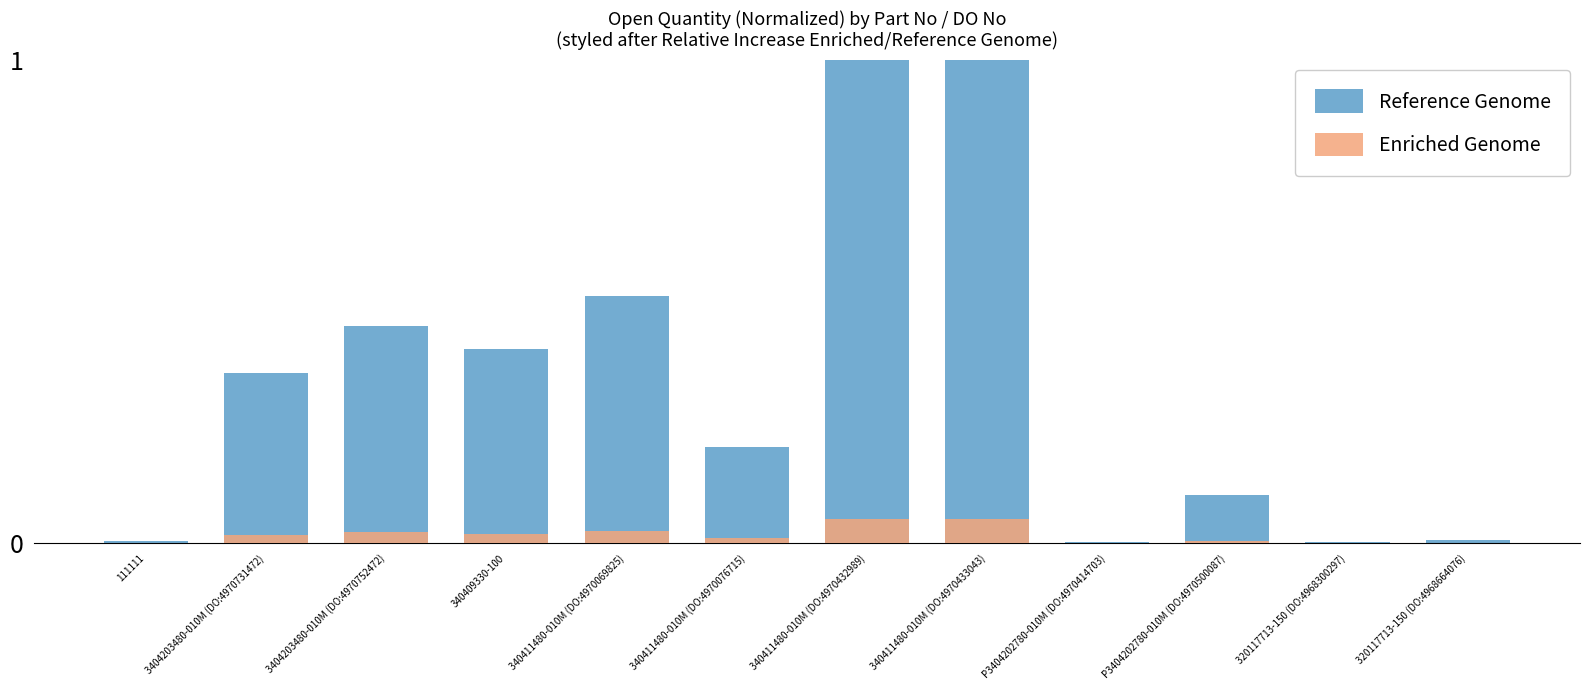

What is the highest value of the Enriched Genome series?

0.1